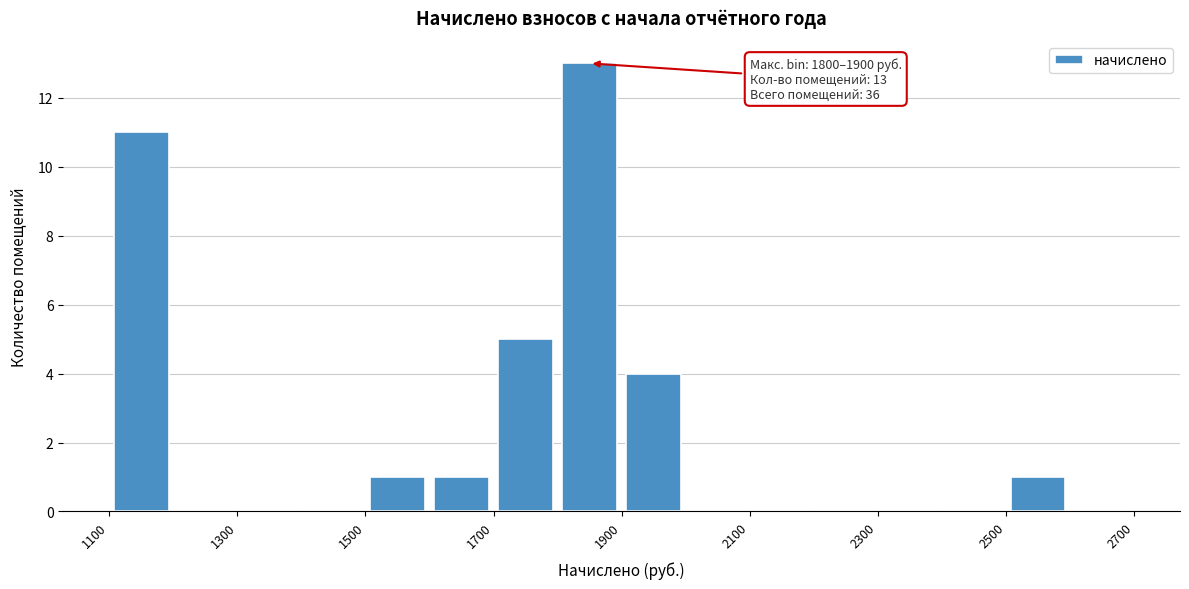

Which range on the x-axis has the tallest bar?

1800 to 1900